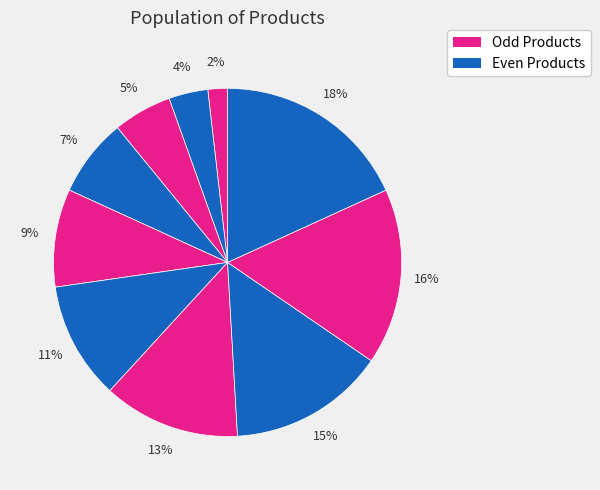

Count the number of slices in the pie.

10